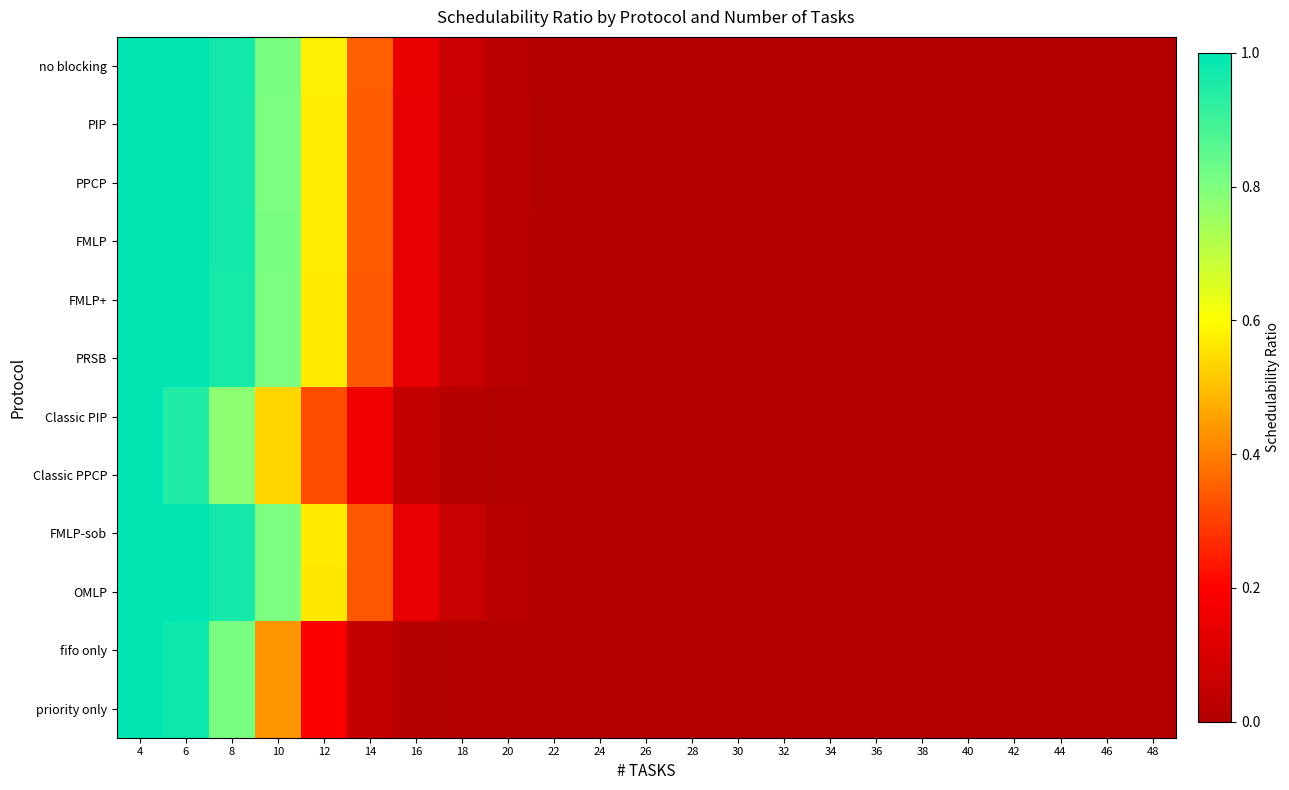

Reading left to right, extract all data points from this chart.

no blocking: 4=1.0	6=1.0	8=1.0	10=0.8	12=0.6	14=0.3	16=0.2	18=0.1	20=0.0	22=0.0	24=0.0	26=0.0	28=0.0	30=0.0	32=0.0	34=0.0	36=0.0	38=0.0	40=0.0	42=0.0	44=0.0	46=0.0	48=0.0
PIP: 4=1.0	6=1.0	8=1.0	10=0.8	12=0.6	14=0.3	16=0.1	18=0.1	20=0.0	22=0.0	24=0.0	26=0.0	28=0.0	30=0.0	32=0.0	34=0.0	36=0.0	38=0.0	40=0.0	42=0.0	44=0.0	46=0.0	48=0.0
PPCP: 4=1.0	6=1.0	8=1.0	10=0.8	12=0.6	14=0.3	16=0.1	18=0.1	20=0.0	22=0.0	24=0.0	26=0.0	28=0.0	30=0.0	32=0.0	34=0.0	36=0.0	38=0.0	40=0.0	42=0.0	44=0.0	46=0.0	48=0.0
FMLP: 4=1.0	6=1.0	8=1.0	10=0.8	12=0.6	14=0.3	16=0.1	18=0.1	20=0.0	22=0.0	24=0.0	26=0.0	28=0.0	30=0.0	32=0.0	34=0.0	36=0.0	38=0.0	40=0.0	42=0.0	44=0.0	46=0.0	48=0.0
FMLP+: 4=1.0	6=1.0	8=1.0	10=0.8	12=0.6	14=0.3	16=0.1	18=0.1	20=0.0	22=0.0	24=0.0	26=0.0	28=0.0	30=0.0	32=0.0	34=0.0	36=0.0	38=0.0	40=0.0	42=0.0	44=0.0	46=0.0	48=0.0
PRSB: 4=1.0	6=1.0	8=1.0	10=0.8	12=0.6	14=0.3	16=0.1	18=0.1	20=0.0	22=0.0	24=0.0	26=0.0	28=0.0	30=0.0	32=0.0	34=0.0	36=0.0	38=0.0	40=0.0	42=0.0	44=0.0	46=0.0	48=0.0
Classic PIP: 4=1.0	6=0.9	8=0.8	10=0.5	12=0.3	14=0.2	16=0.0	18=0.0	20=0.0	22=0.0	24=0.0	26=0.0	28=0.0	30=0.0	32=0.0	34=0.0	36=0.0	38=0.0	40=0.0	42=0.0	44=0.0	46=0.0	48=0.0
Classic PPCP: 4=1.0	6=0.9	8=0.8	10=0.5	12=0.3	14=0.2	16=0.0	18=0.0	20=0.0	22=0.0	24=0.0	26=0.0	28=0.0	30=0.0	32=0.0	34=0.0	36=0.0	38=0.0	40=0.0	42=0.0	44=0.0	46=0.0	48=0.0
FMLP-sob: 4=1.0	6=1.0	8=1.0	10=0.8	12=0.6	14=0.3	16=0.1	18=0.1	20=0.0	22=0.0	24=0.0	26=0.0	28=0.0	30=0.0	32=0.0	34=0.0	36=0.0	38=0.0	40=0.0	42=0.0	44=0.0	46=0.0	48=0.0
OMLP: 4=1.0	6=1.0	8=1.0	10=0.8	12=0.6	14=0.3	16=0.1	18=0.1	20=0.0	22=0.0	24=0.0	26=0.0	28=0.0	30=0.0	32=0.0	34=0.0	36=0.0	38=0.0	40=0.0	42=0.0	44=0.0	46=0.0	48=0.0
fifo only: 4=1.0	6=1.0	8=0.8	10=0.4	12=0.2	14=0.0	16=0.0	18=0.0	20=0.0	22=0.0	24=0.0	26=0.0	28=0.0	30=0.0	32=0.0	34=0.0	36=0.0	38=0.0	40=0.0	42=0.0	44=0.0	46=0.0	48=0.0
priority only: 4=1.0	6=1.0	8=0.8	10=0.4	12=0.2	14=0.1	16=0.0	18=0.0	20=0.0	22=0.0	24=0.0	26=0.0	28=0.0	30=0.0	32=0.0	34=0.0	36=0.0	38=0.0	40=0.0	42=0.0	44=0.0	46=0.0	48=0.0